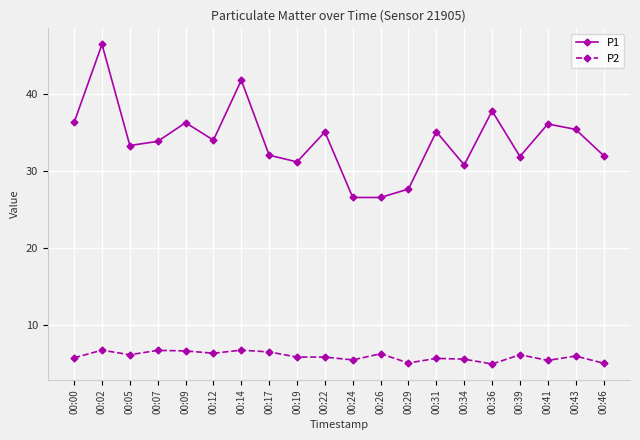

Count the number of data series in this chart.

2